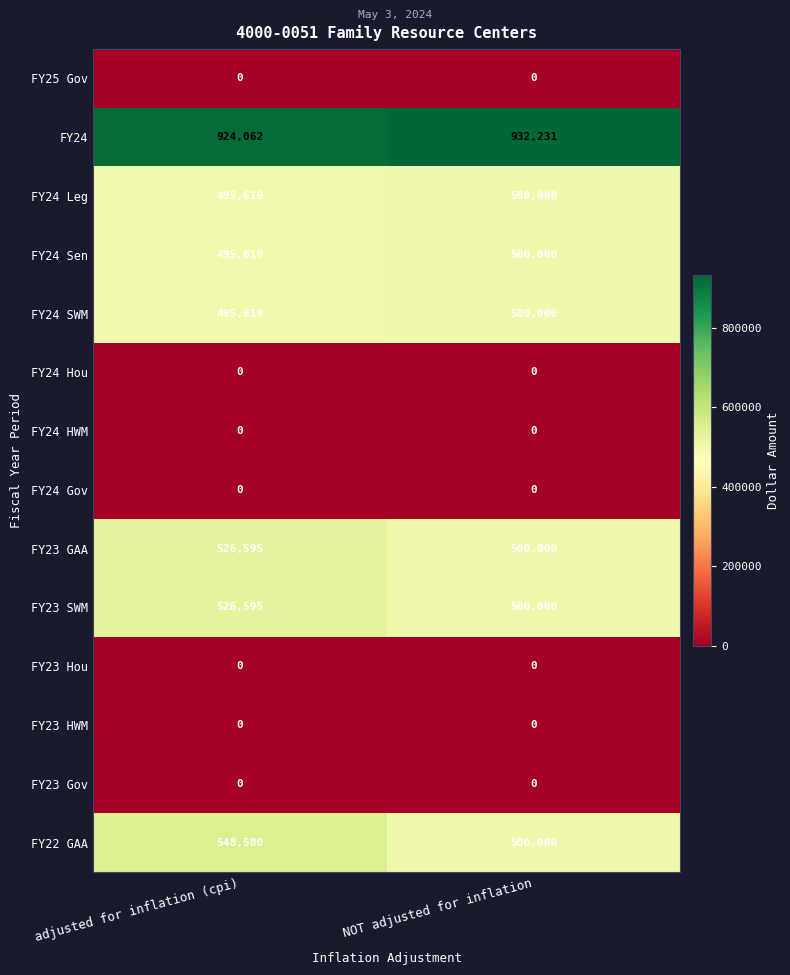

True or false: FY23 SWM has a value of 856955 at adjusted for inflation (cpi).

False